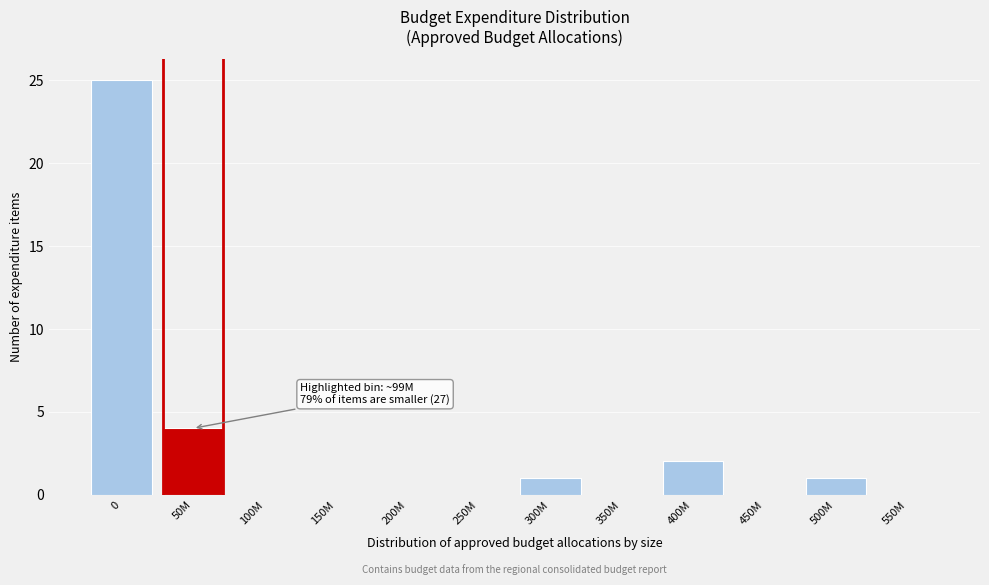

Reading left to right, what are all the values shown in this chart?

0=25	50M=4	100M=0	150M=0	200M=0	250M=0	300M=1	350M=0	400M=2	450M=0	500M=1	550M=0